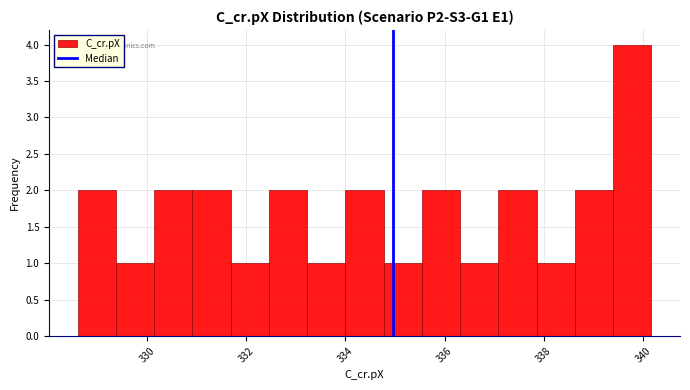

Read against the x-axis, roughly where is the centre of the tallest bar?

339.8